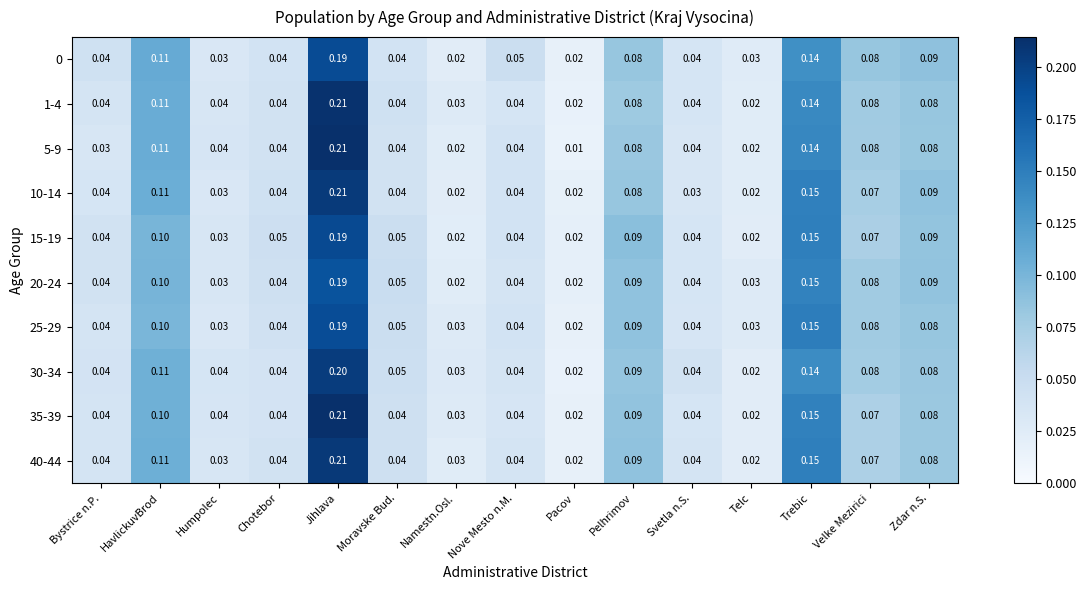

Is the value of 1-4 at Moravske Bud. greater than the value of 25-29 at Moravske Bud.?

No